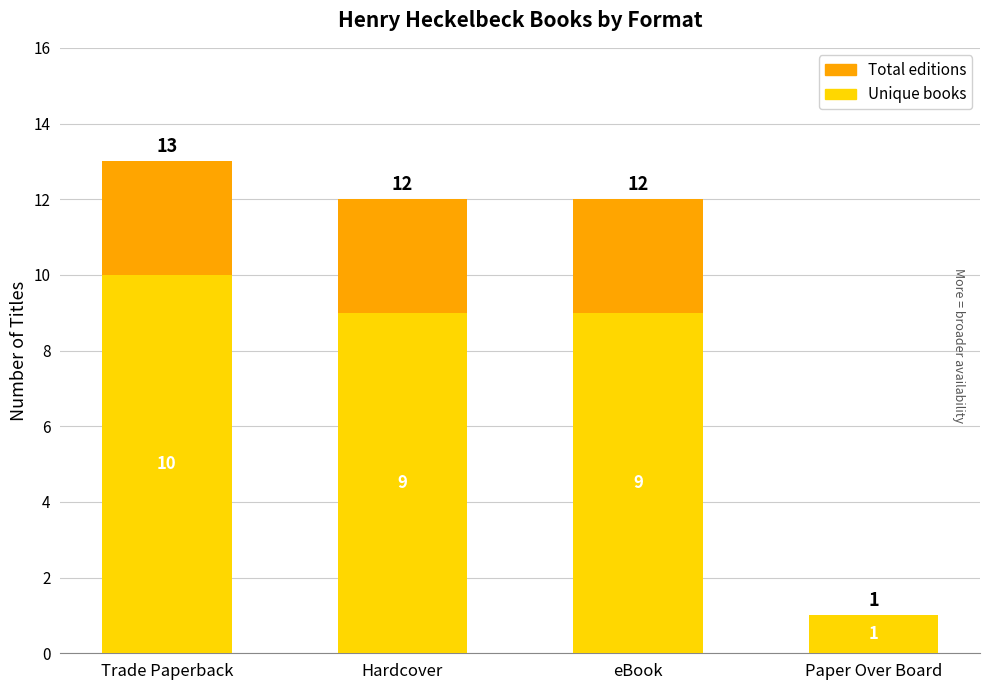

What value does the Format Total series have at Trade Paperback, to the nearest 5?

15